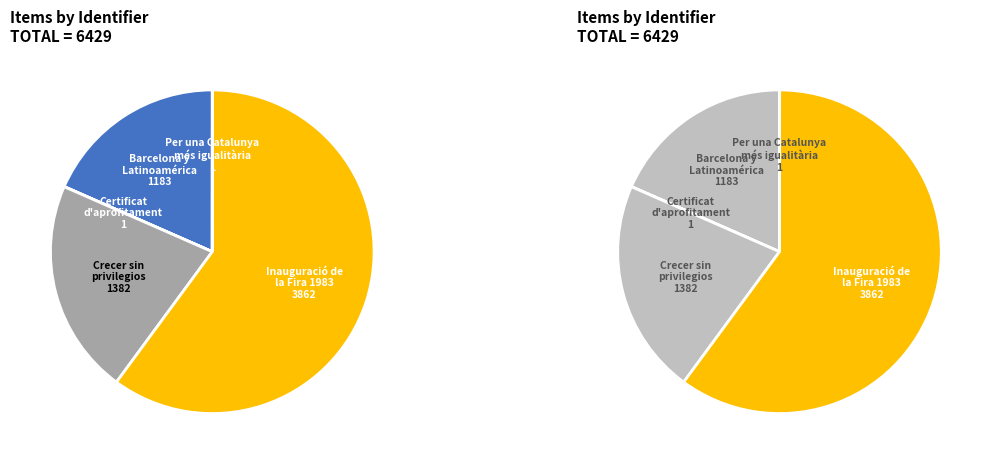

How much of the chart is everything except Per una Catalunya
més igualitària?

100.0%